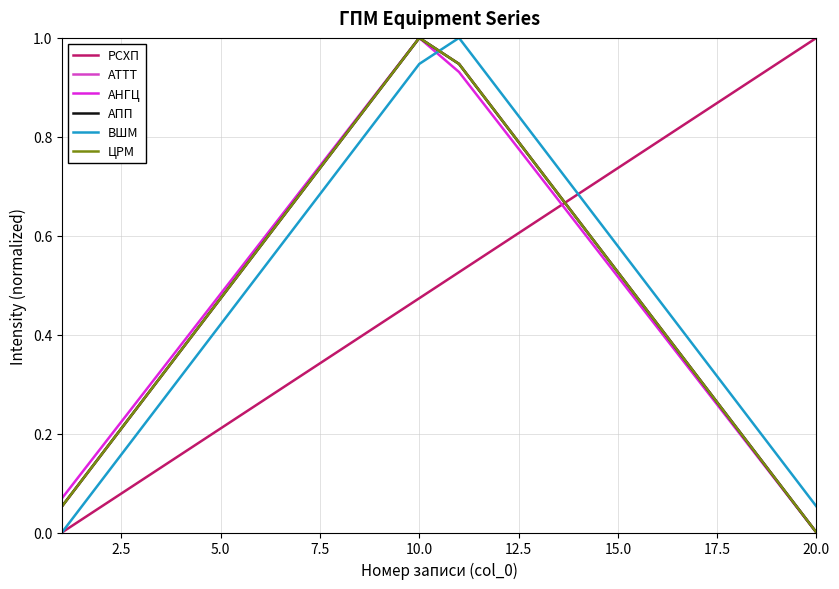

How many interior local peaks does the АНГЦ series have?

1